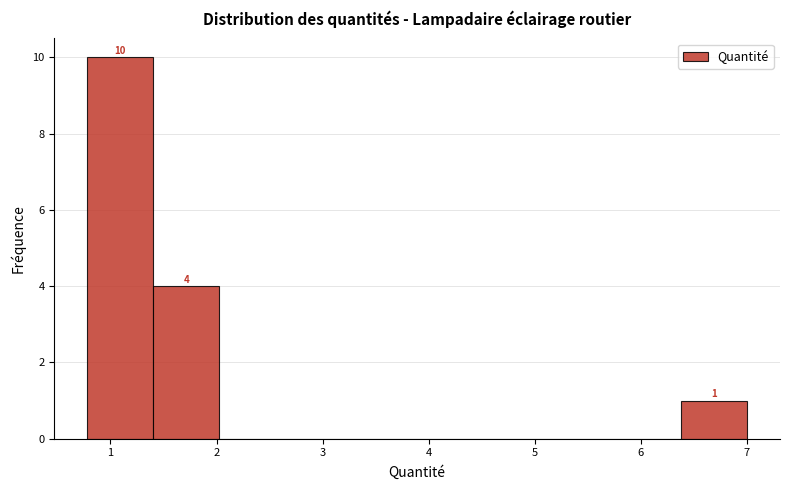

Over which range of the x-axis is the bar tallest?

0.8 to 1.4